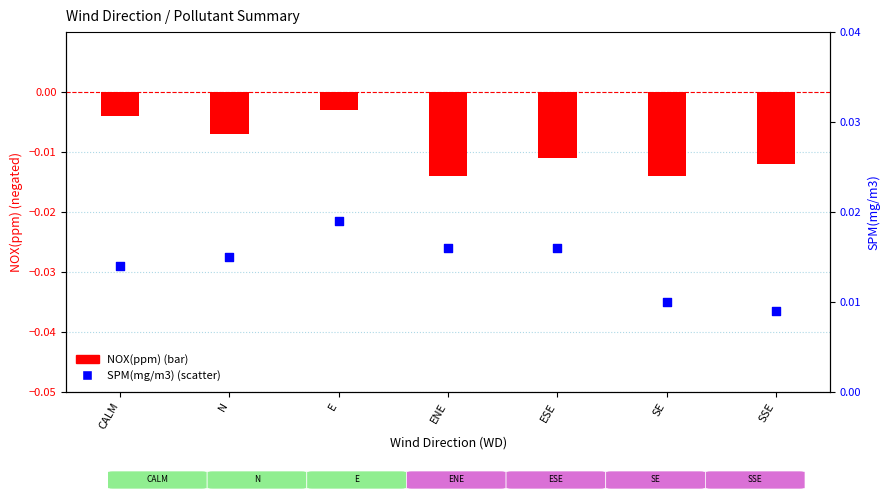

Is the value of NOX(ppm) at SE greater than the value of SPM(mg/m3) at CALM?

No